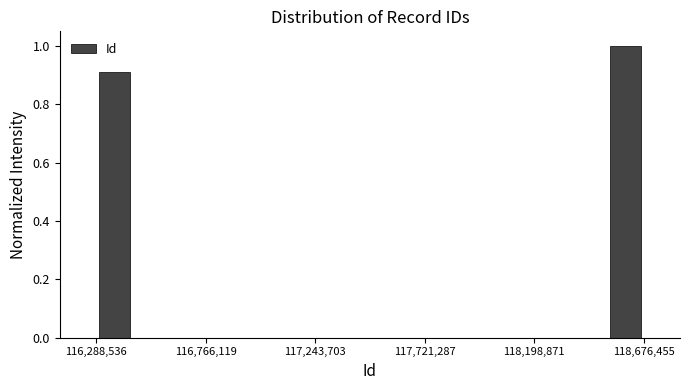

Around what value on the x-axis is the tallest bar? Give the approximate position of its centre, as read against the axis.

118600000